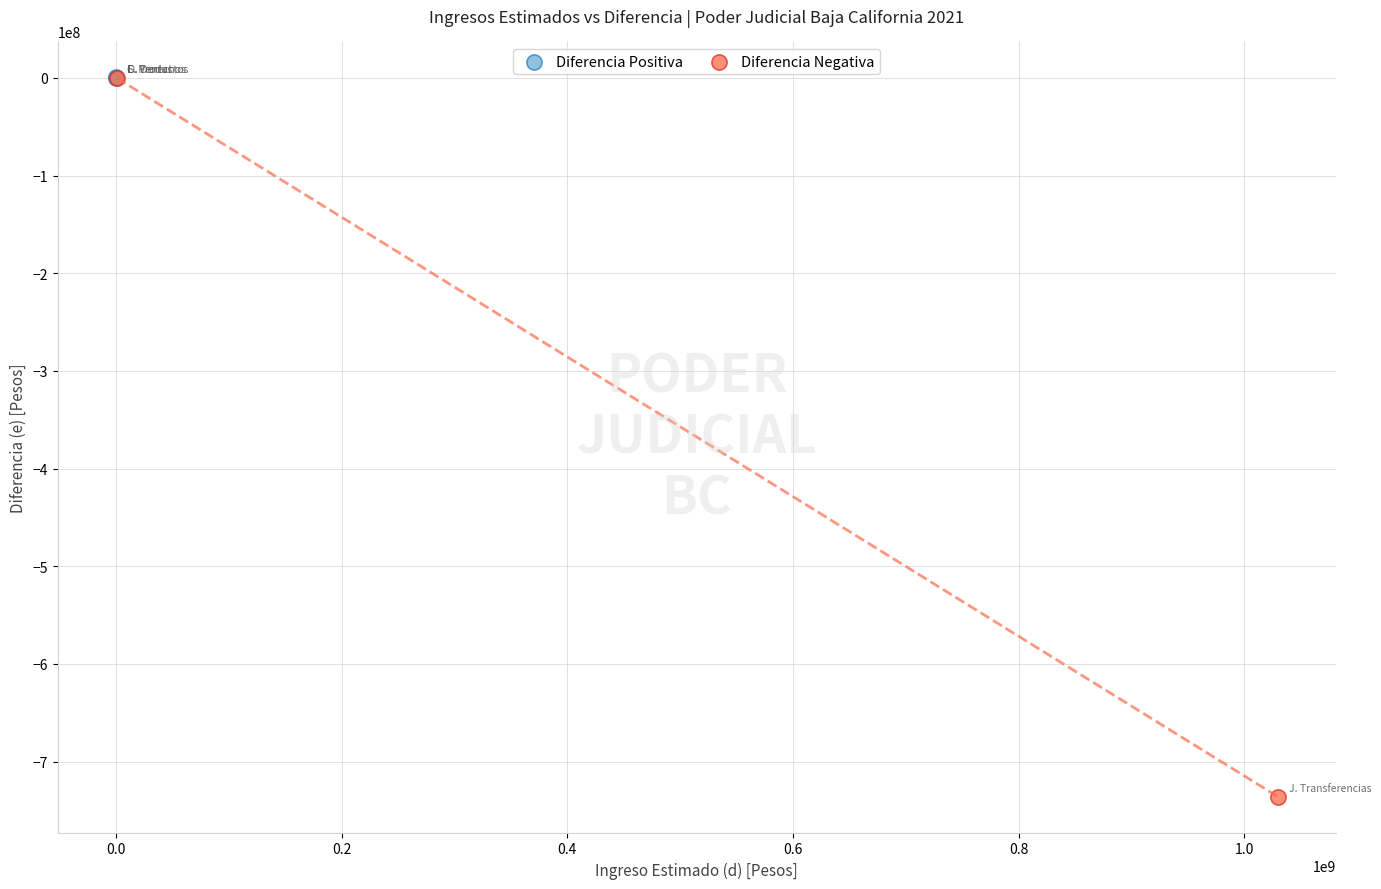

What are all the series names shown in the legend?

Diferencia Positiva, Diferencia Negativa